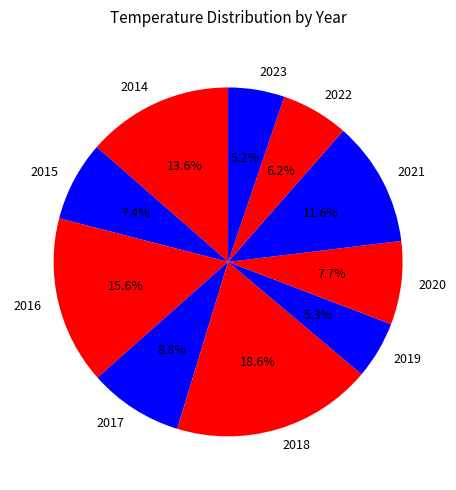

Does any single category account for the majority?

No